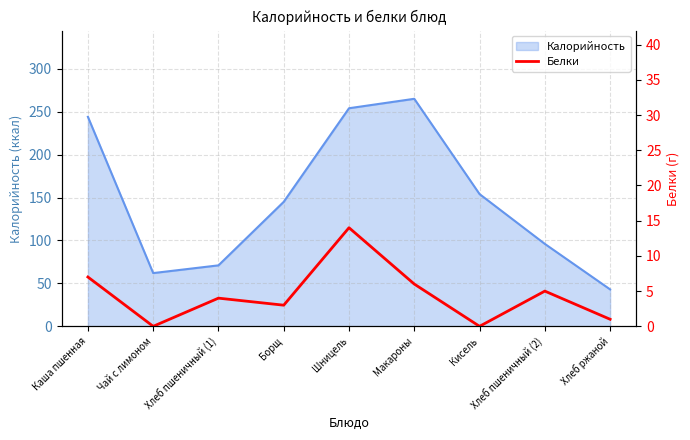

What value does the data have at Борщ, to the nearest 5?

5